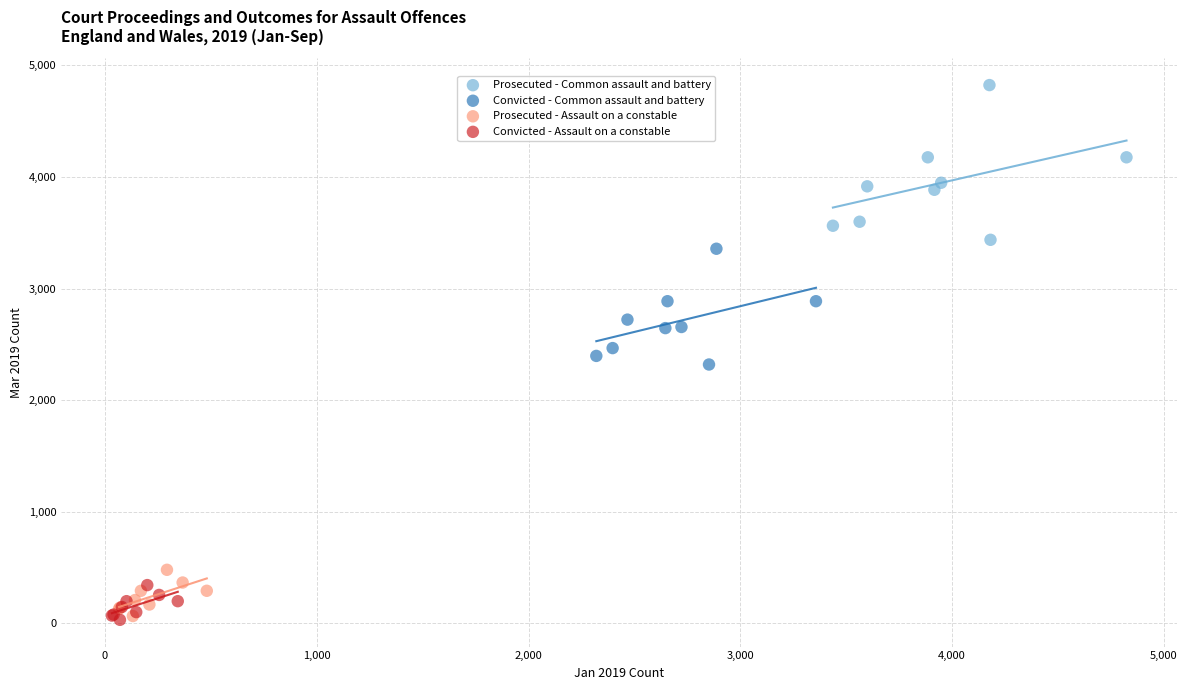

What are all the series names shown in the legend?

Prosecuted - Common assault and battery, Convicted - Common assault and battery, Prosecuted - Assault on a constable, Convicted - Assault on a constable